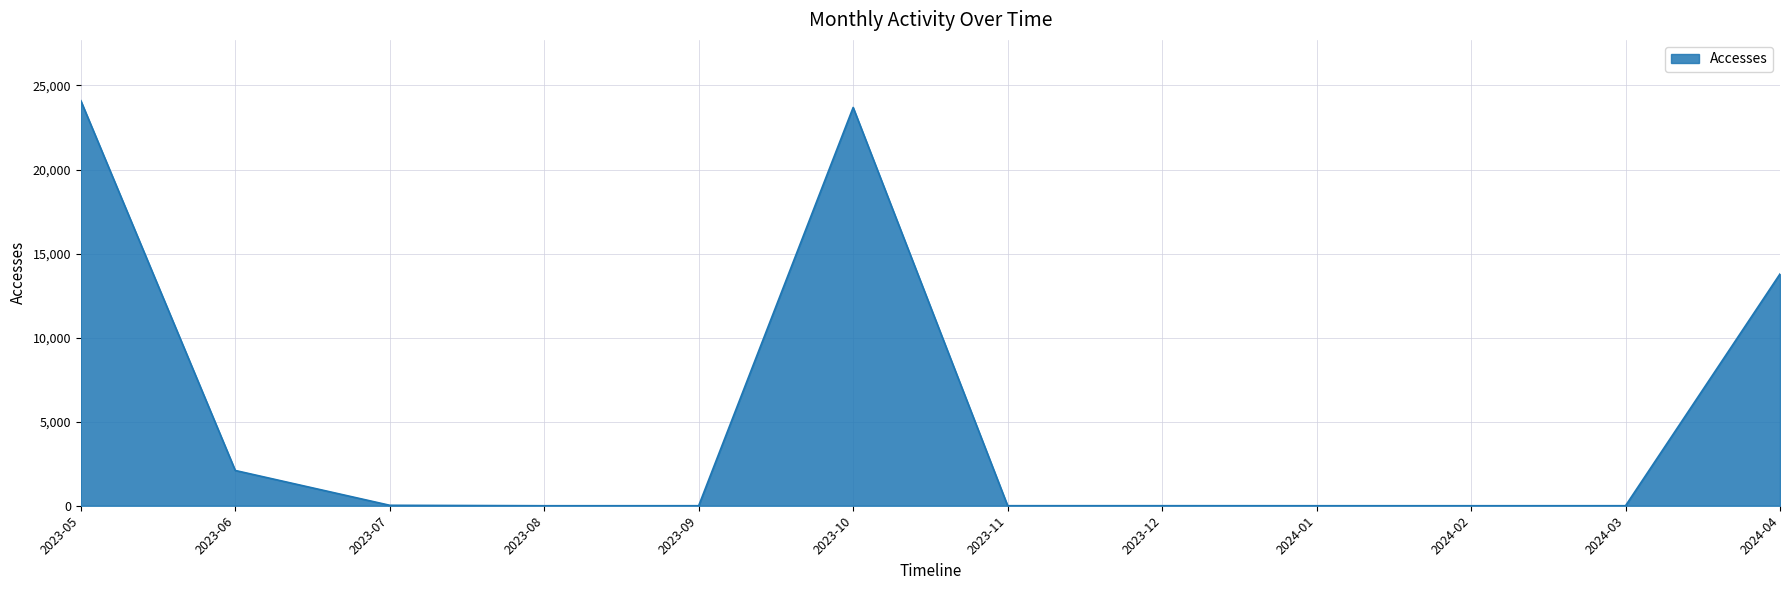

What is the difference between the maximum and minimum values?

24096